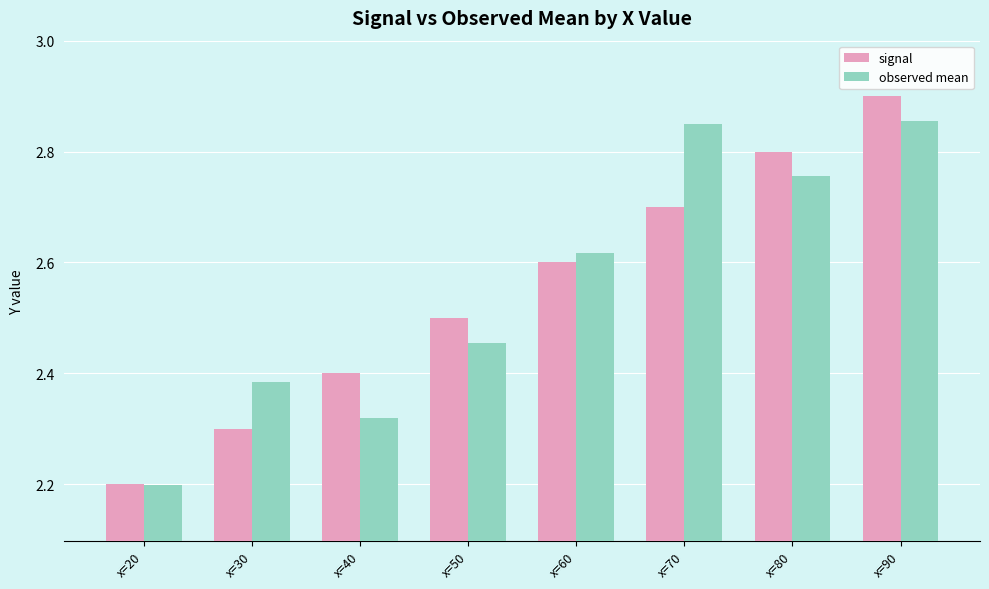

The signal series shows 2.5 at x=50. True or false?

True